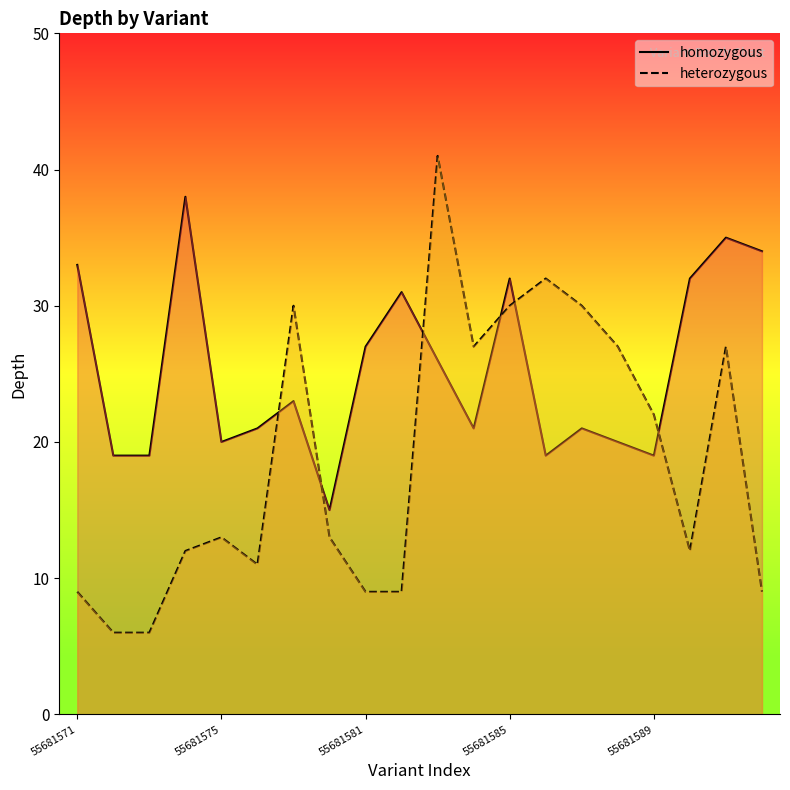

Where is homozygous nearest to the value 26?

10